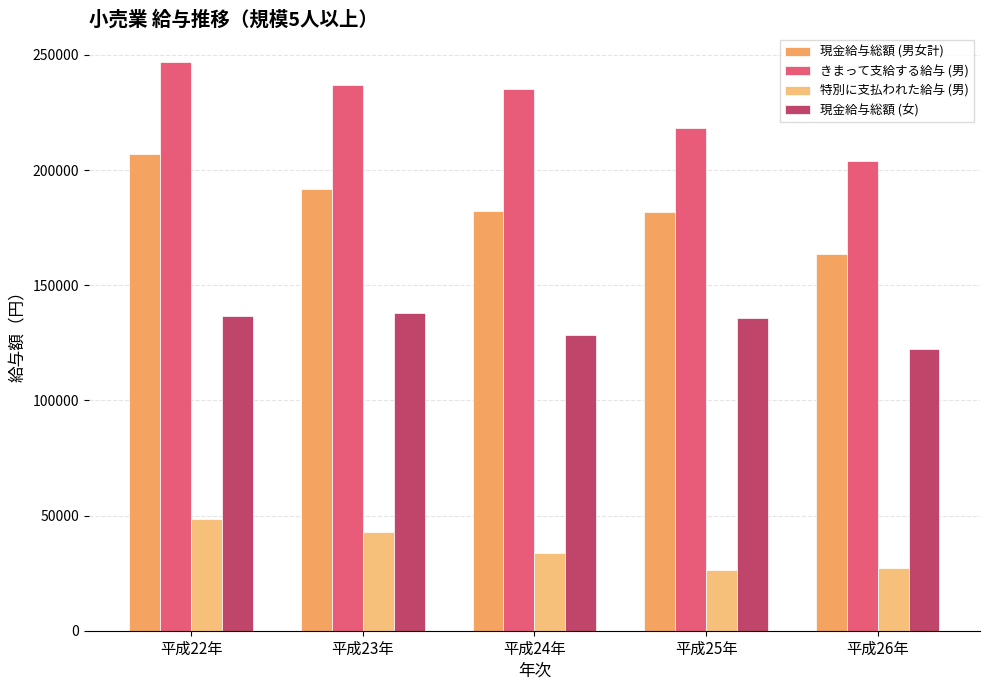

At how many categories does at least one series exceed 119269?

5